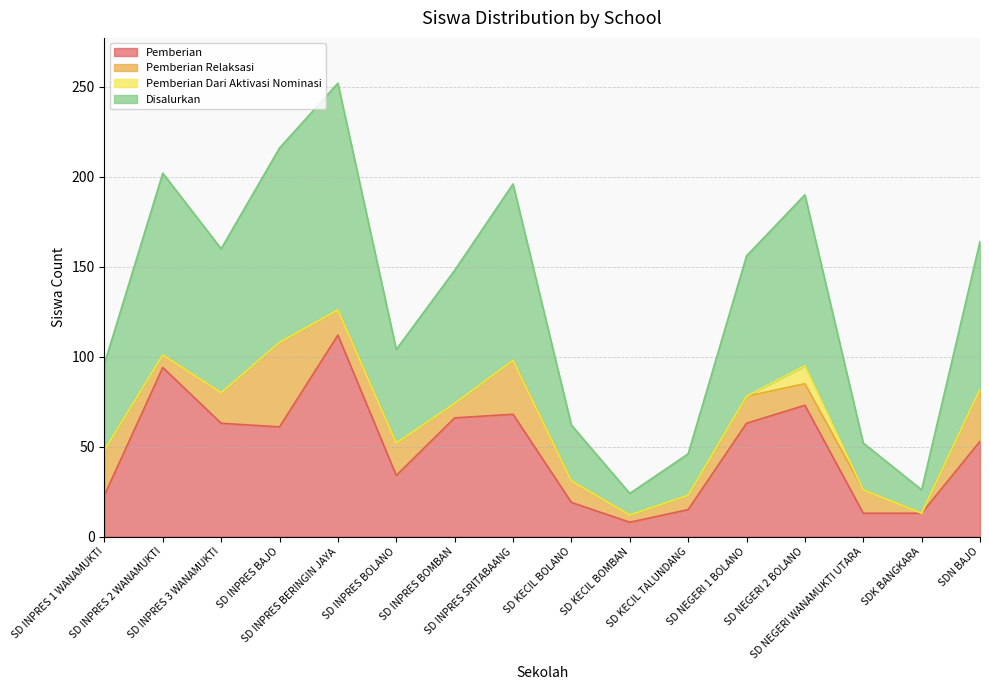

At which category is the sum across all series the highest?

SD INPRES BERINGIN JAYA